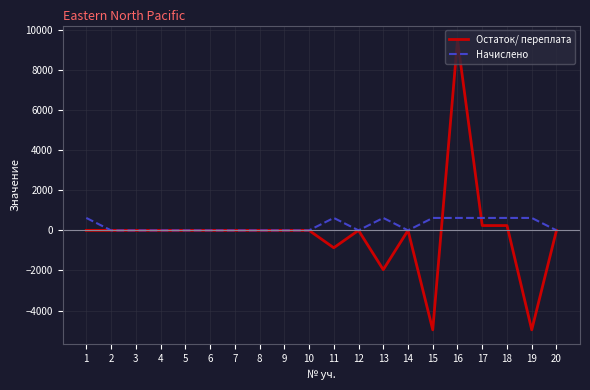

What is the average value of the Остаток/ переплата series?

-139